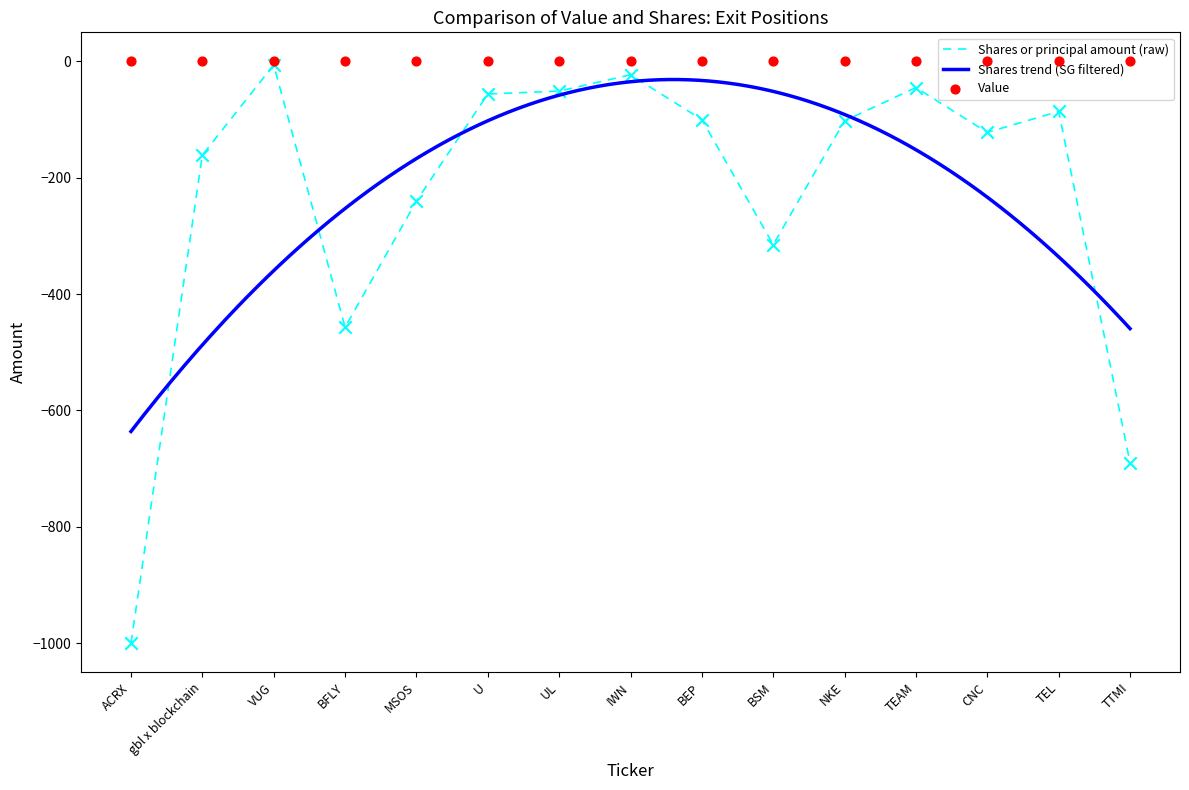

Which has a higher value, MSOS or TEAM?

TEAM